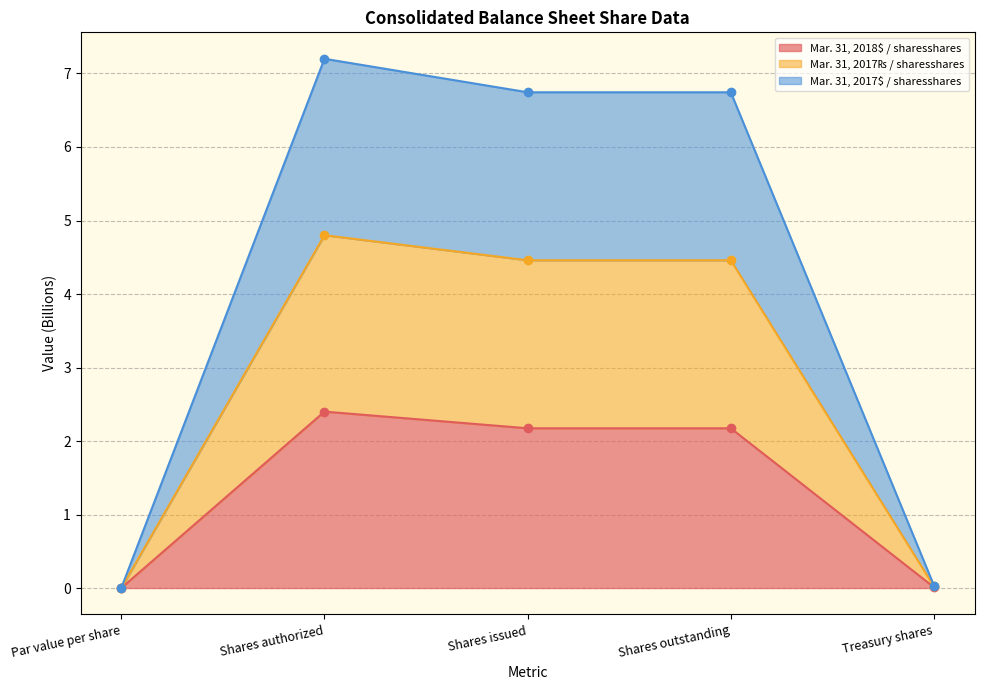

How many categories are shown in the chart?

5